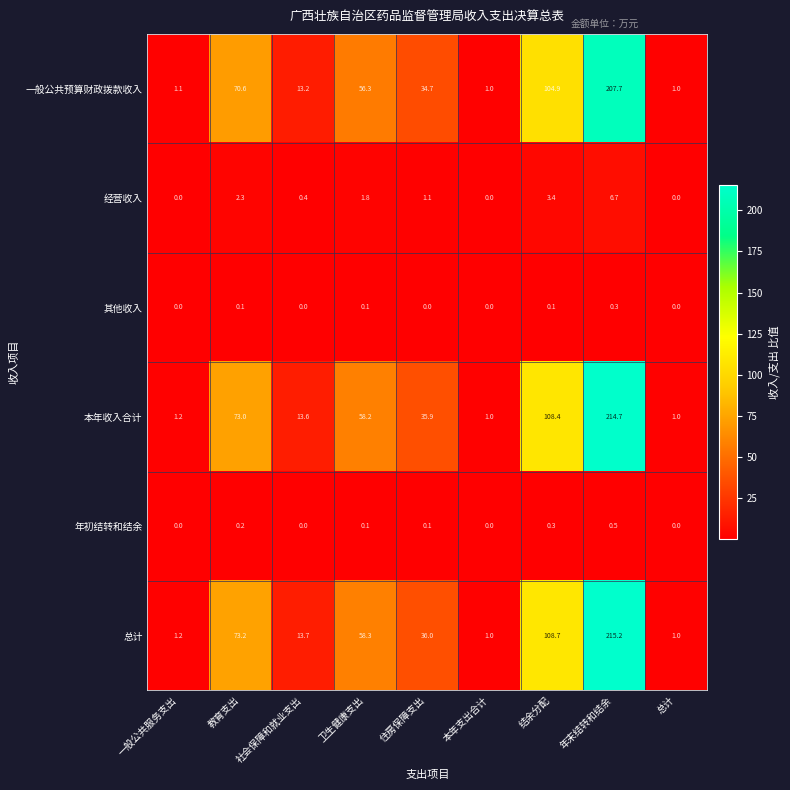

What is the average value of the 经营收入 series?

1.7